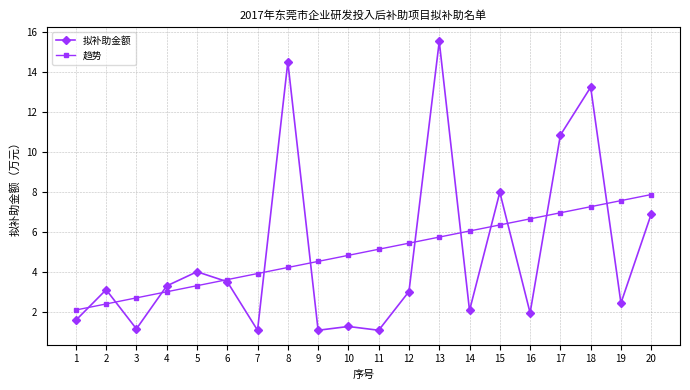

What is the value of the 趋势 point at the 10th from the left?

4.8